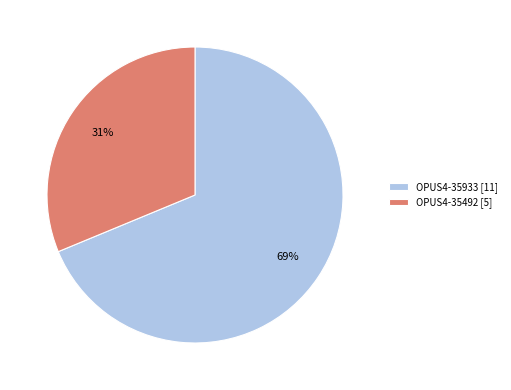

To the nearest percent, what percentage of the pie is OPUS4-35933?

69%